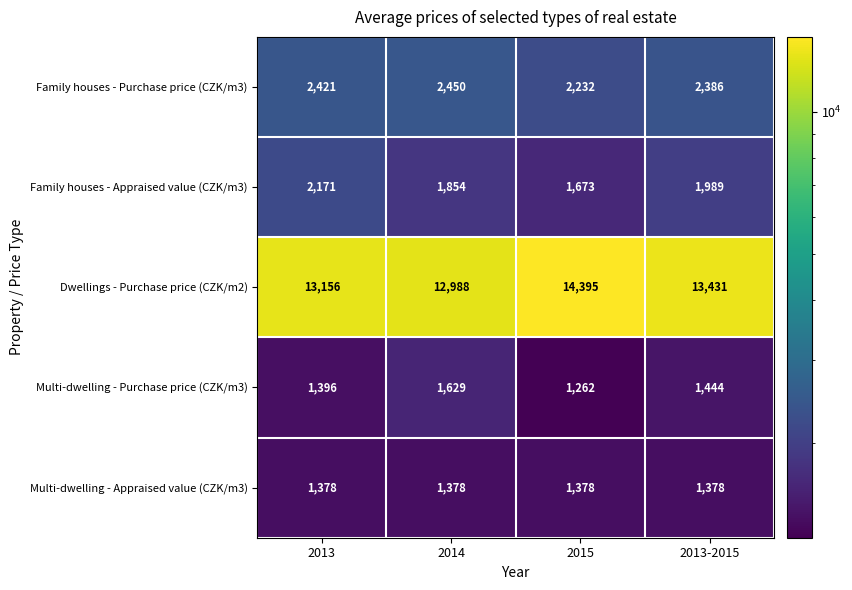

What is the difference between the highest and lowest values at 2014?

11610